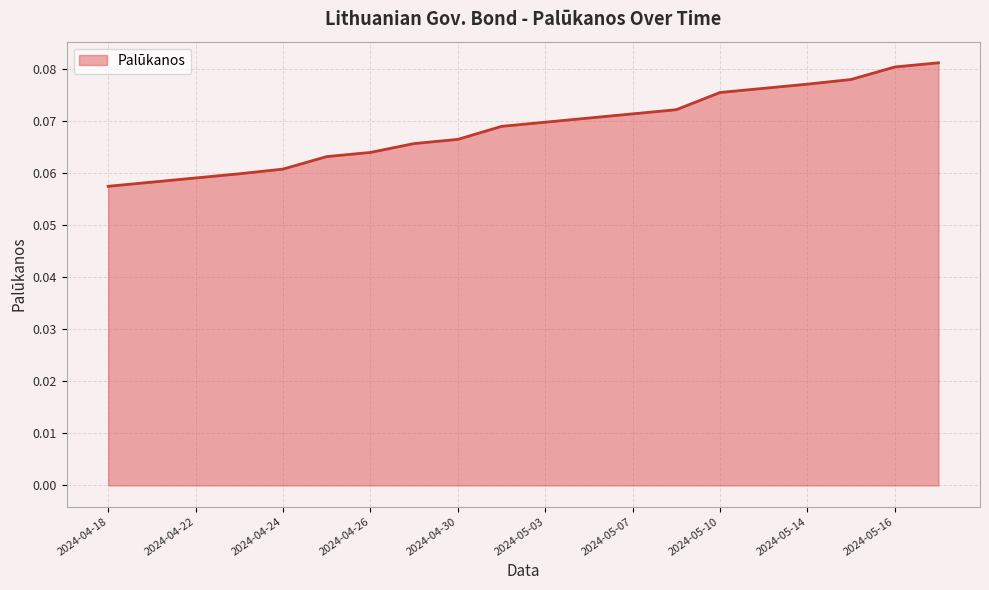

The chart shows a value of 0.0 at 2024-05-14. True or false?

False